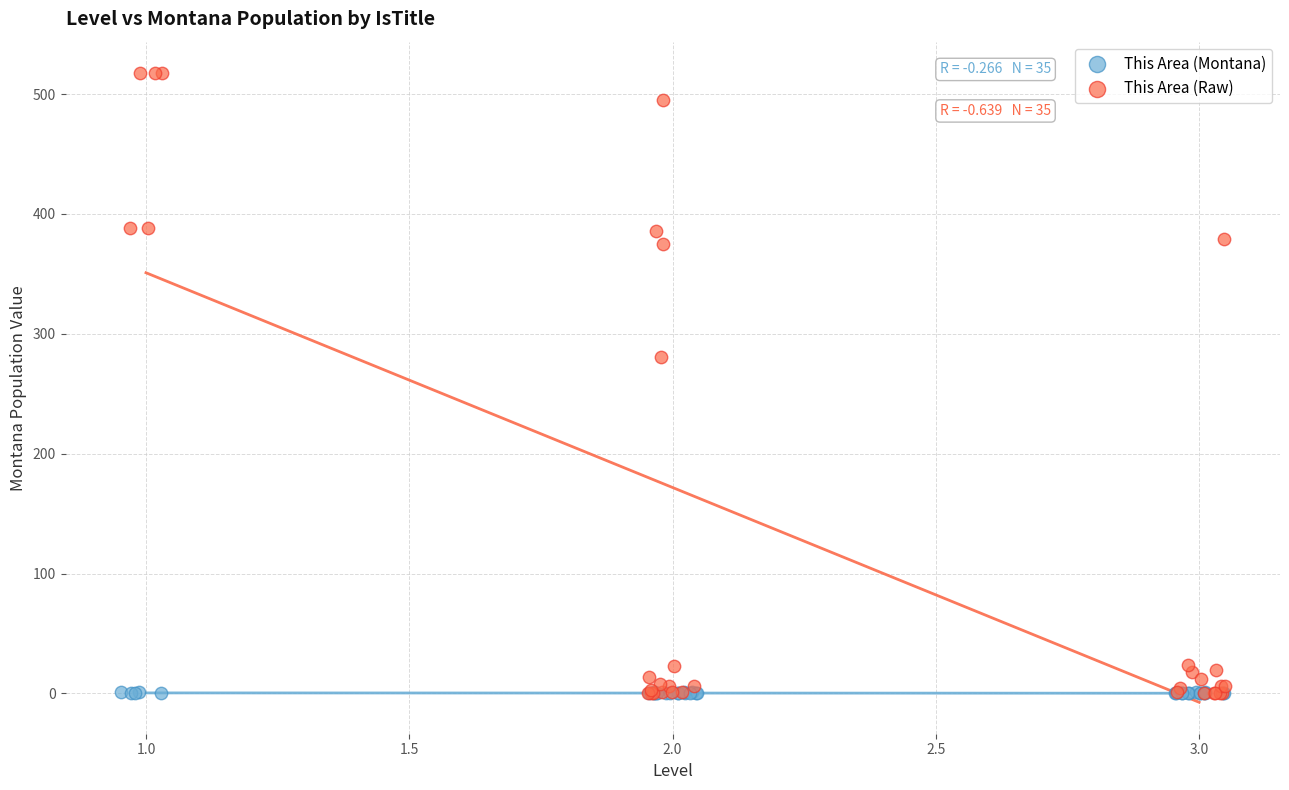

Which series has the largest Y range (max minus min)?

This Area (Raw)